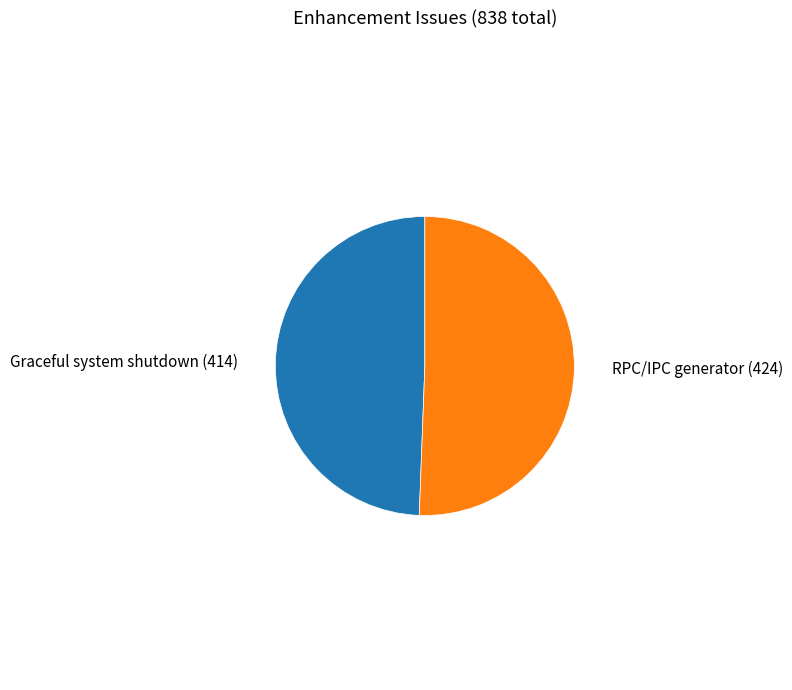

Does any single category account for the majority?

Yes